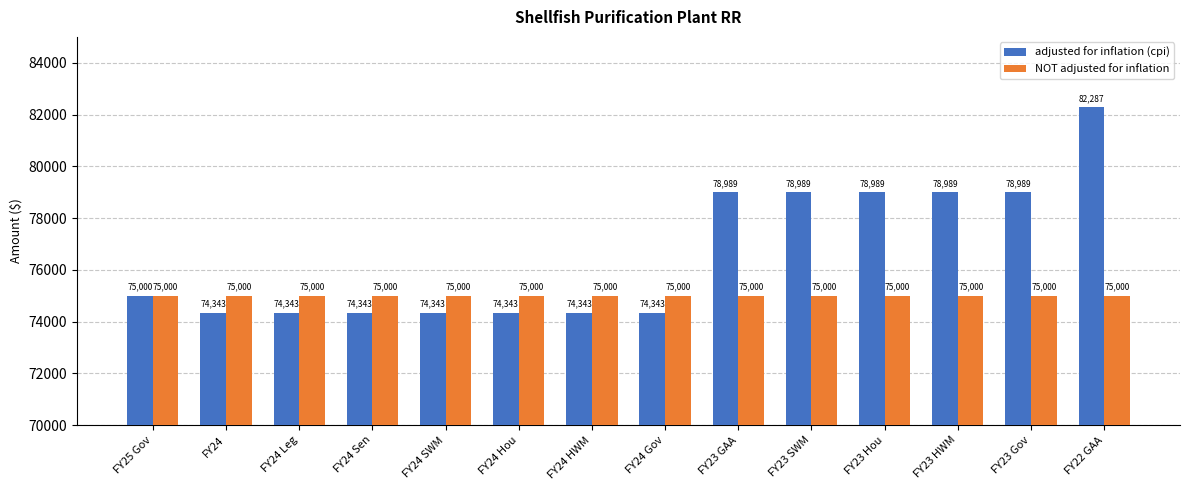

What are all the series names shown in the legend?

adjusted for inflation (cpi), NOT adjusted for inflation